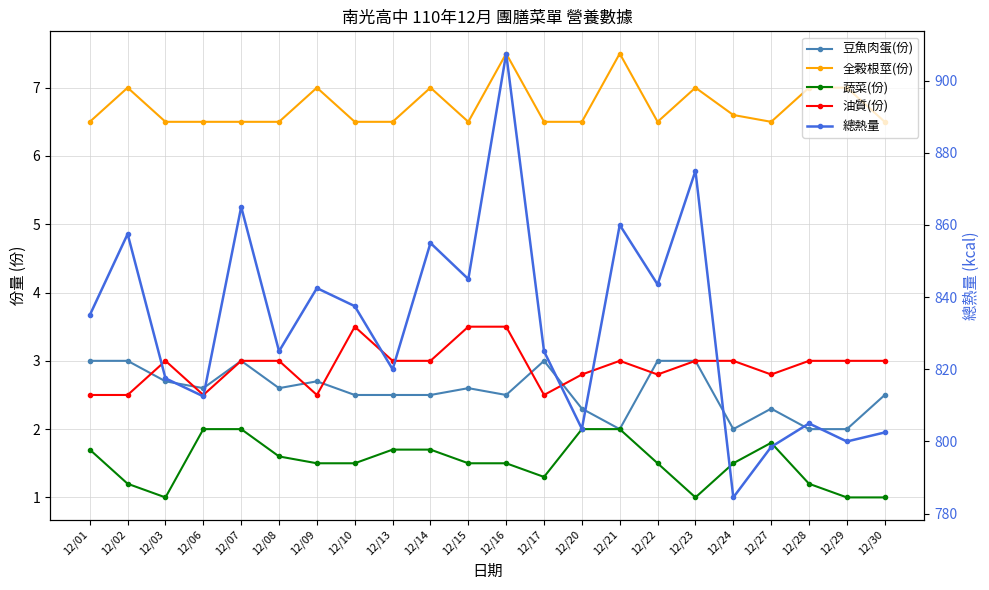

How many series are shown in this chart?

5